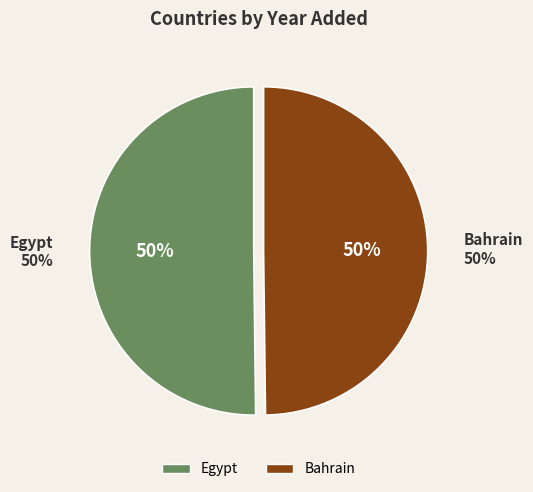

To the nearest percent, what is the average slice percentage?

50%